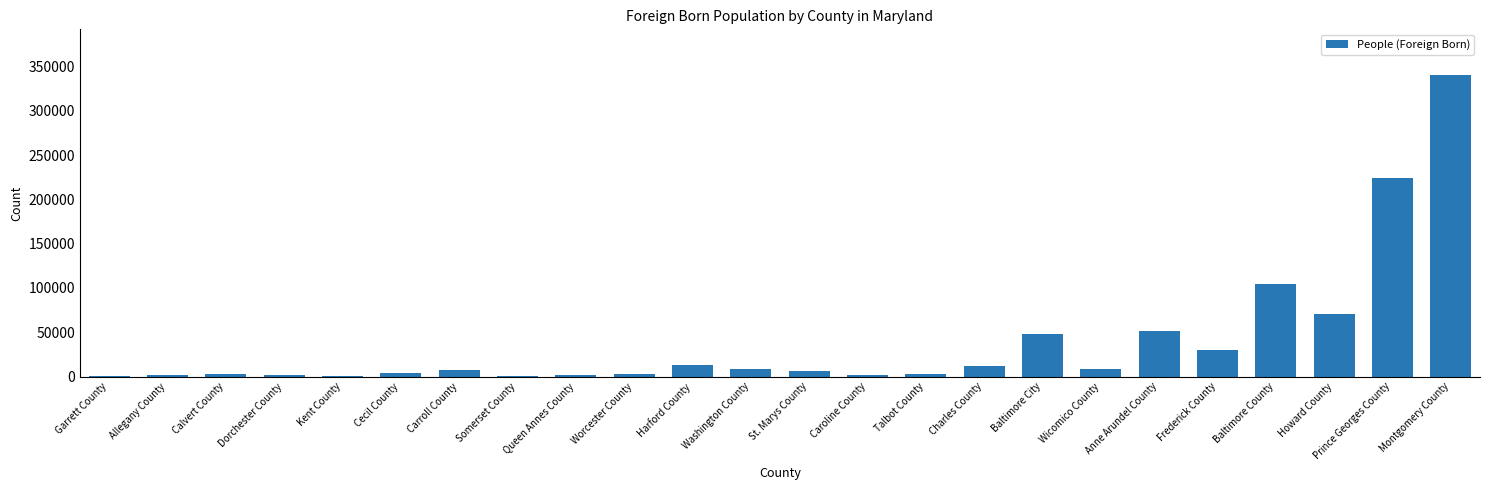

The chart shows a value of 8932 at Wicomico County. True or false?

True